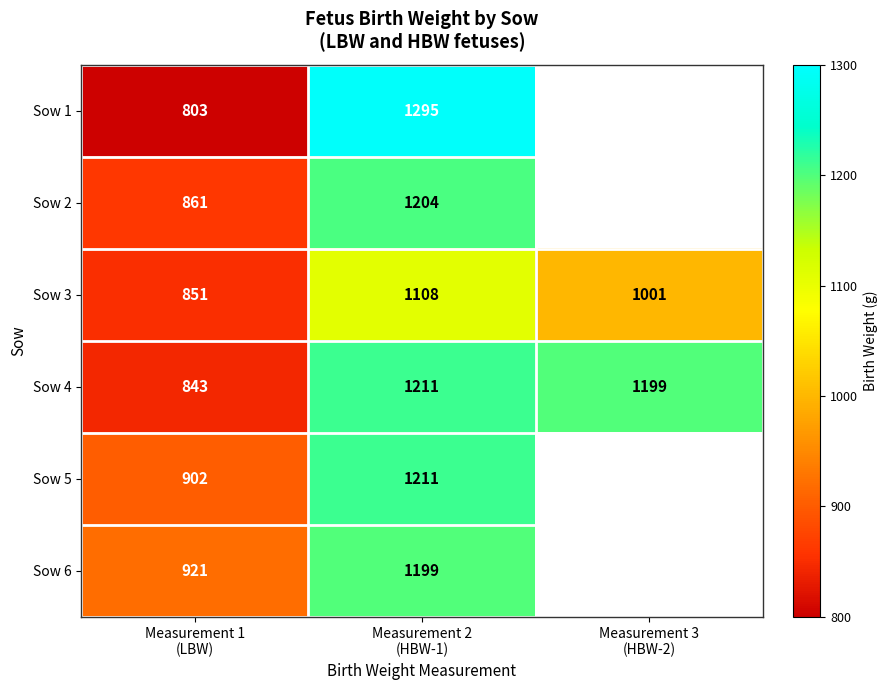

What is the sum of all Sow 4 values?

3253